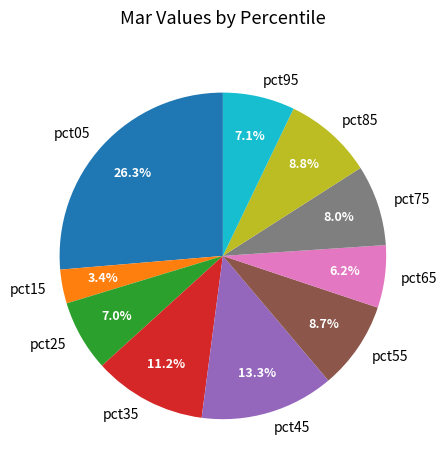

Is the sum of pct75 and pct05 greater than half?

No